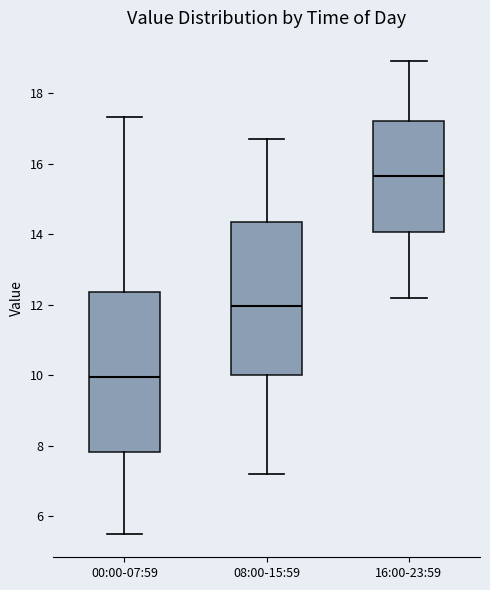

Which box has the lowest median line?

00:00-07:59